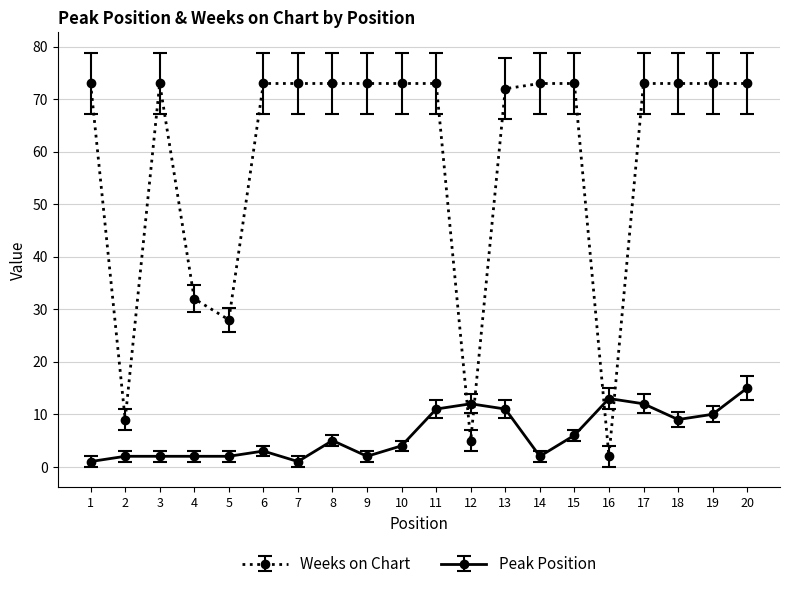

How many times do Peak Position and Weeks on Chart cross each other?

4